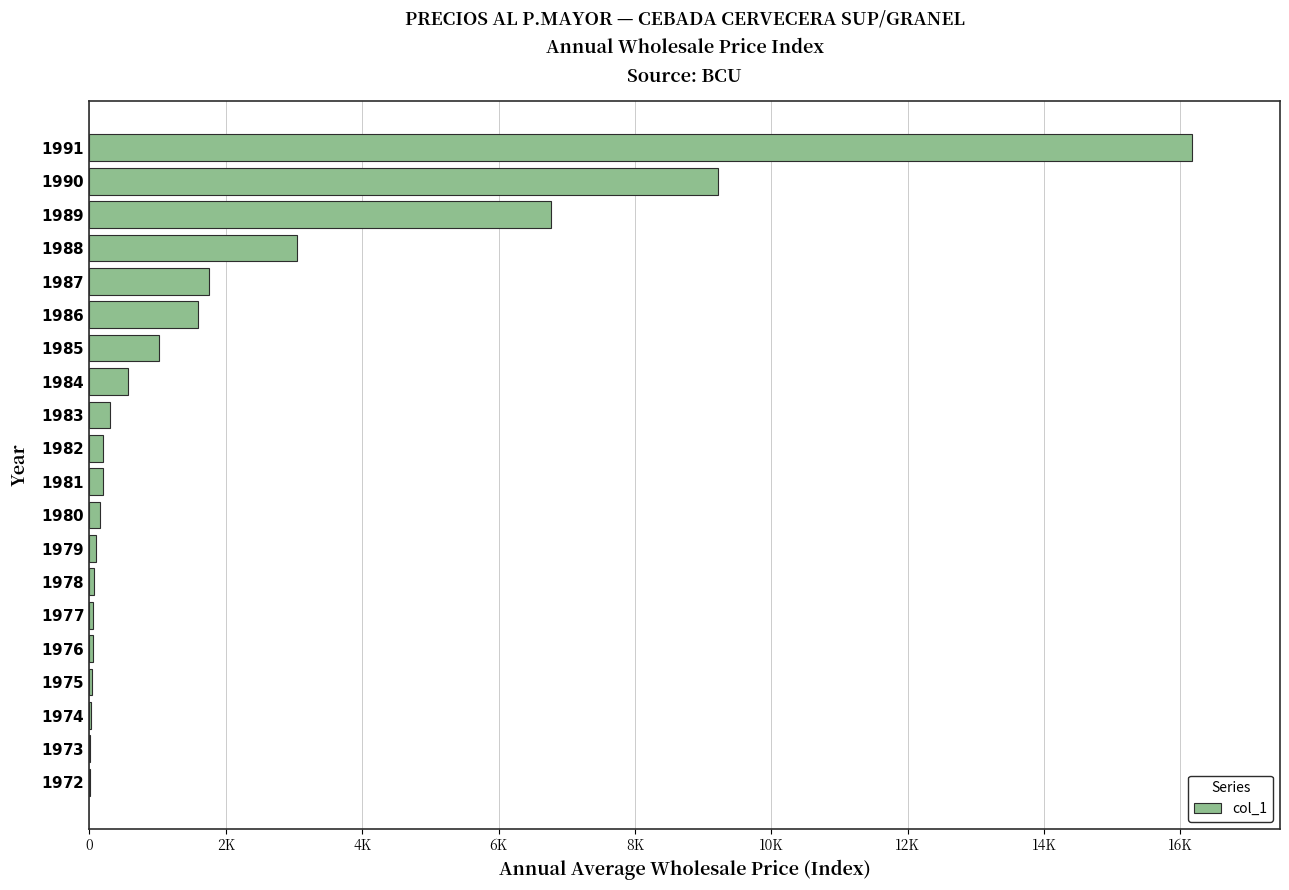

What is the smallest value displayed?

4.7